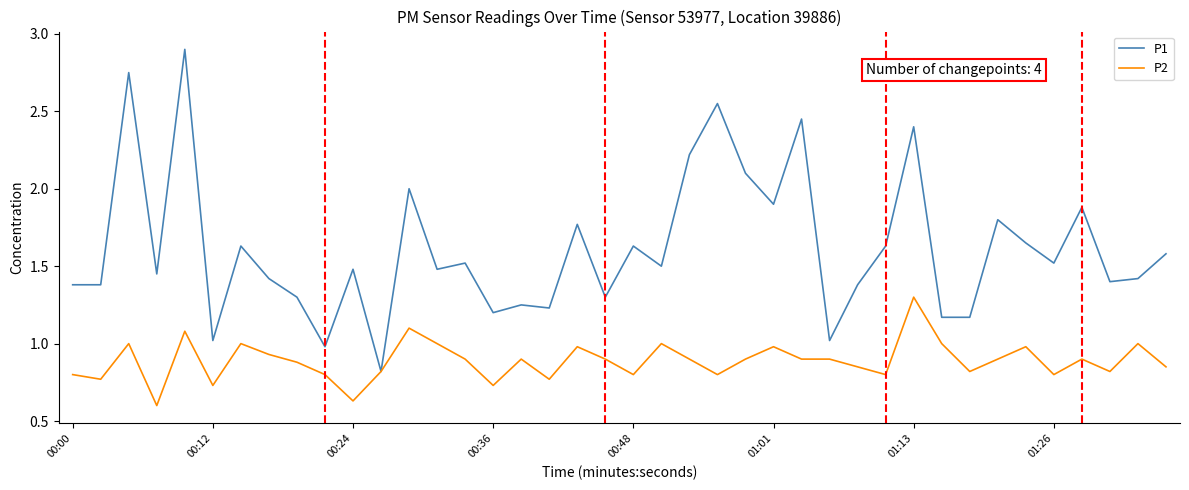

What is the sum of all P1 values?

64.6